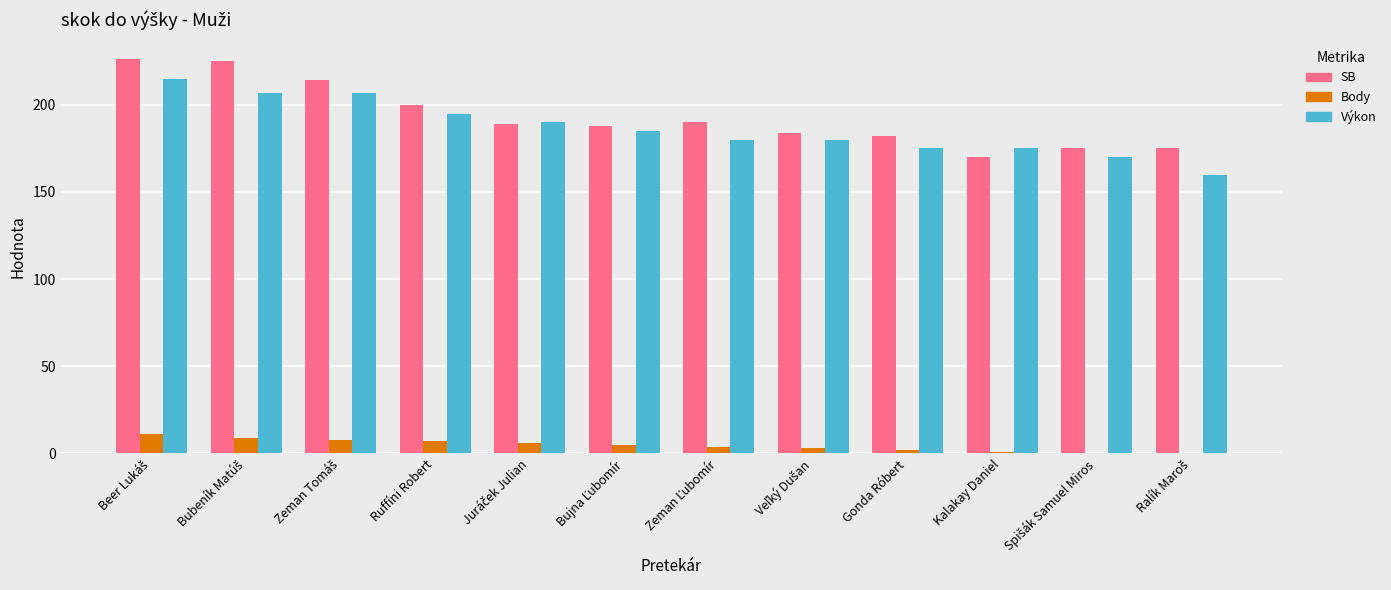

The value of Body at Ruffíni Robert is 7. True or false?

True